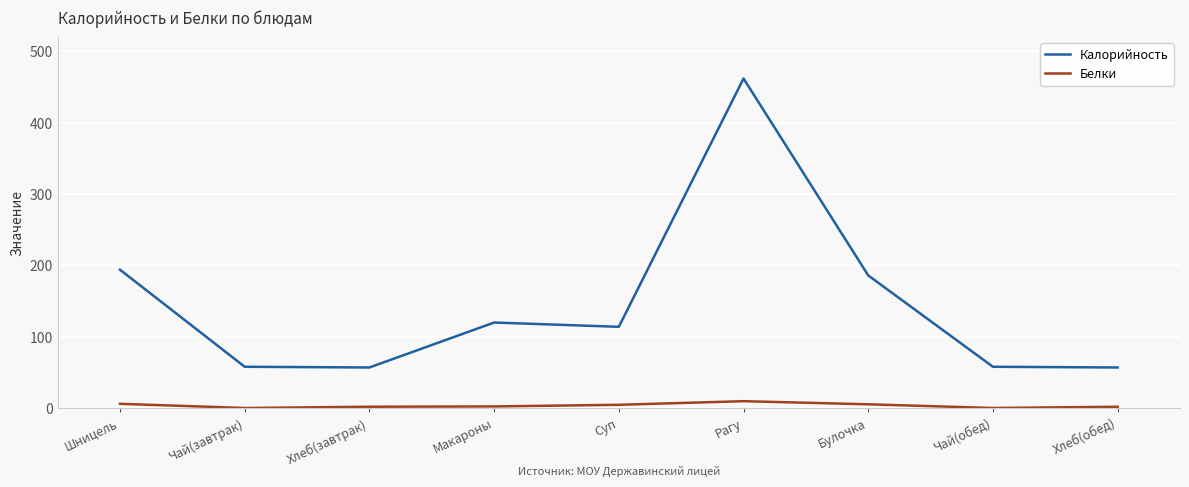

What position from the right is Суп?

5